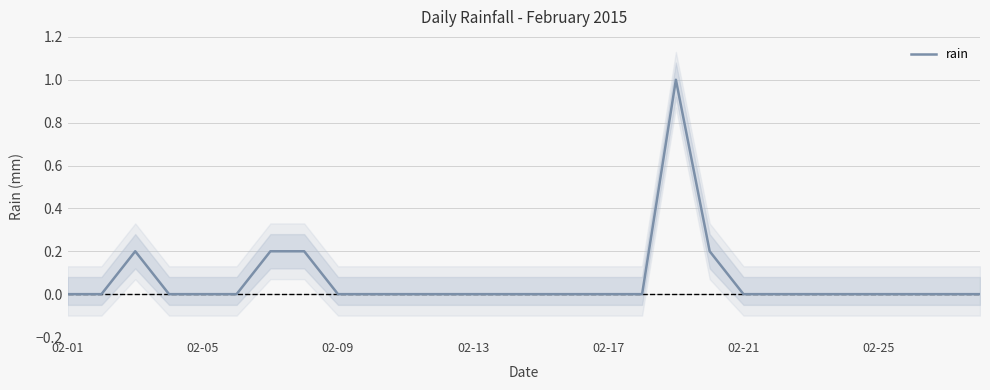

True or false: rain has a value of 0.0 at 02-17.

True